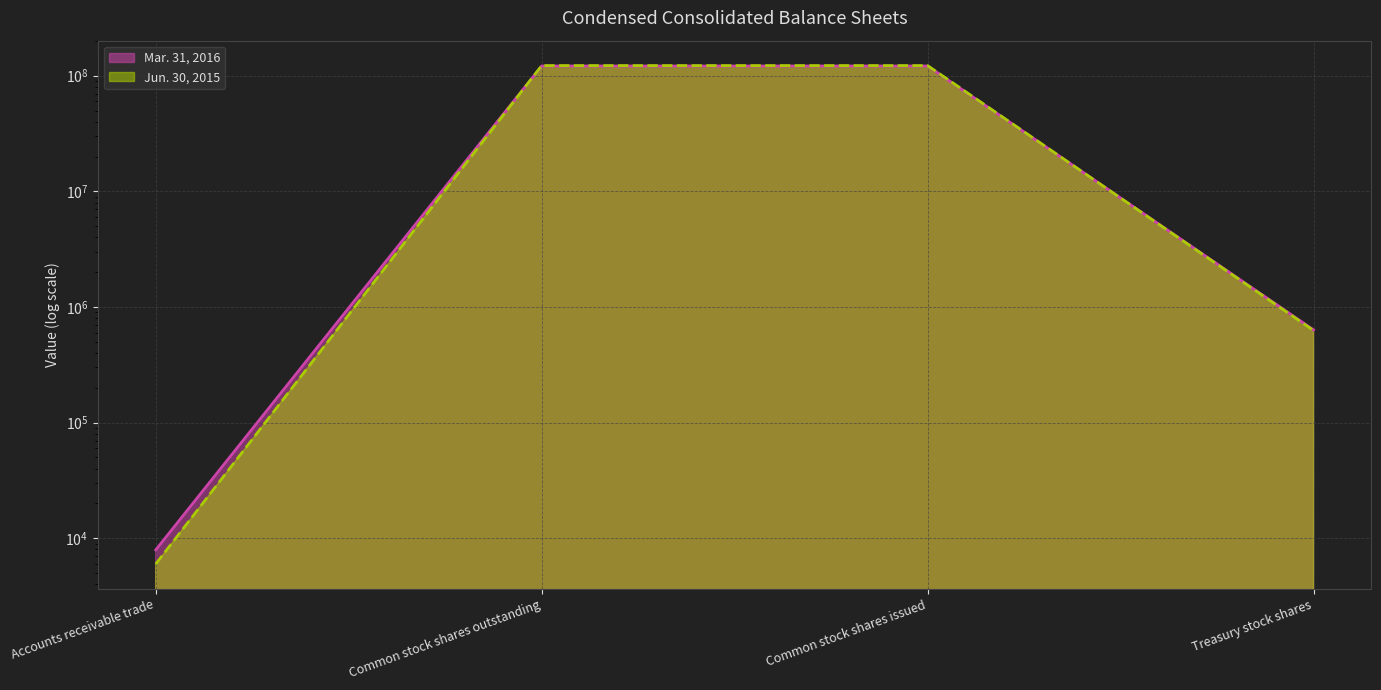

The value of Mar. 31, 2016 at Treasury stock shares is 633647. True or false?

True